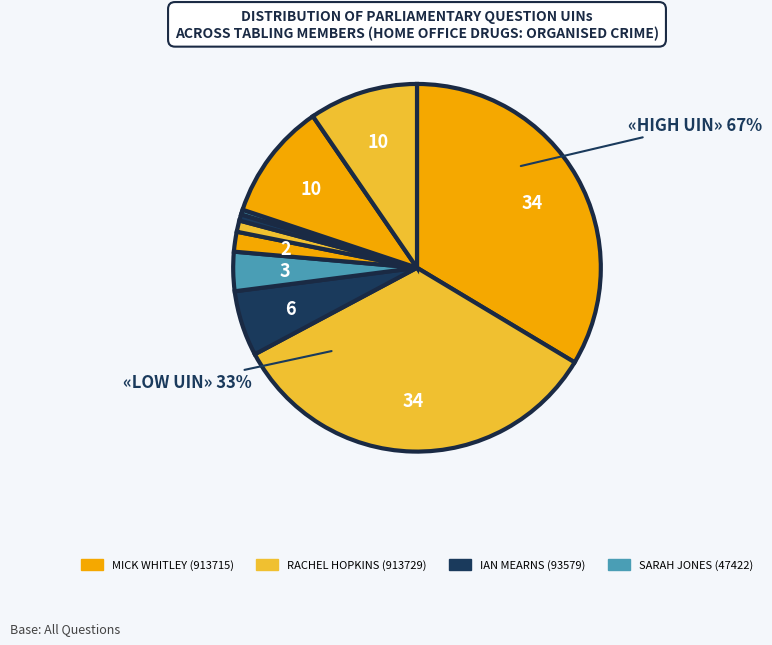

Which category has the biggest portion of the pie?

Rachel Hopkins (913729)